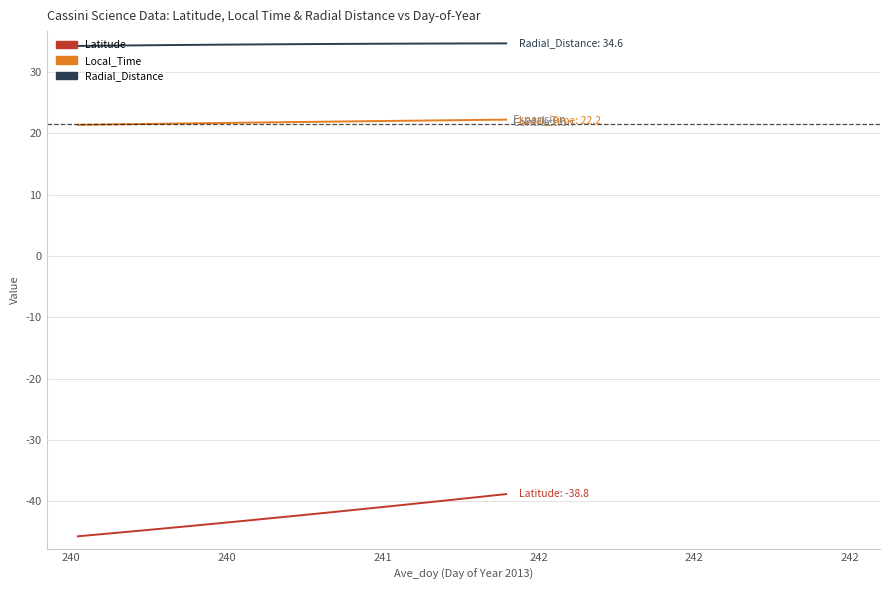

True or false: Radial_Distance and Latitude intersect in this chart.

False